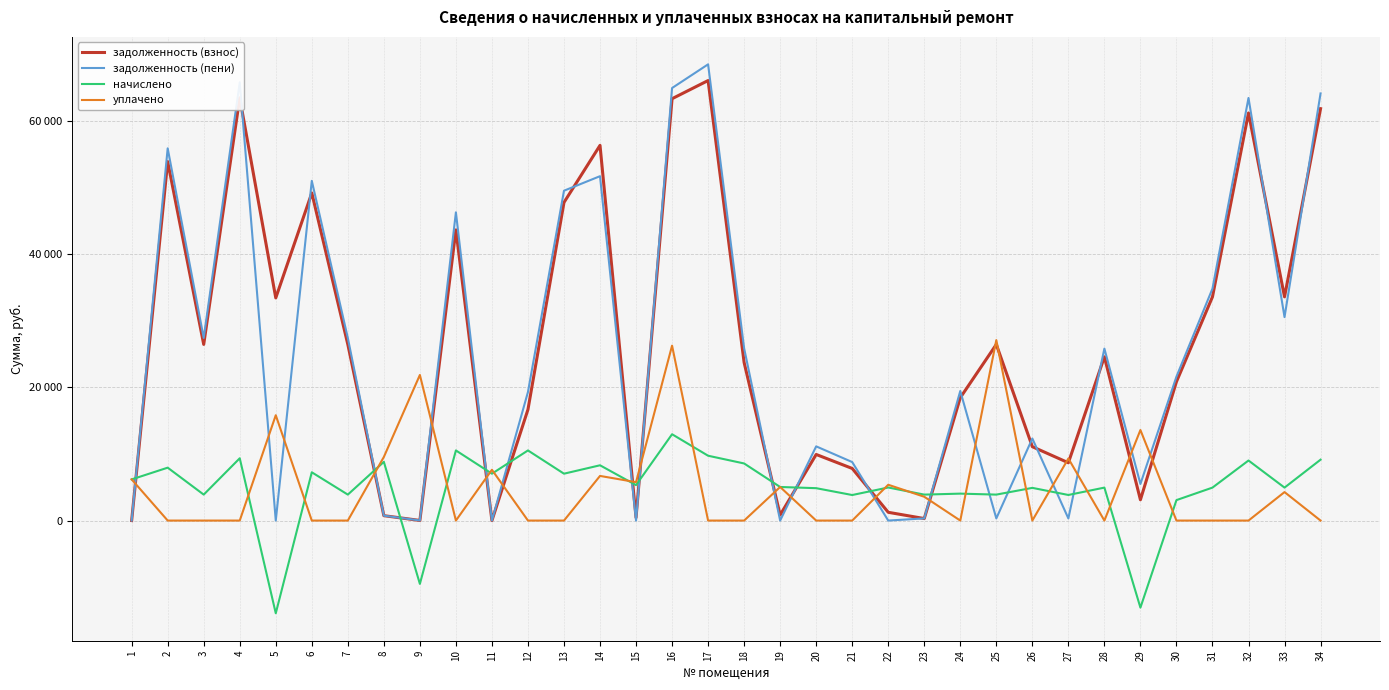

Reading left to right, transcribe all the data shown in this chart.

задолженность (взнос): 0.0	53943.8	26469.0	63525.6	33456.7	49232.3	26469.0	735.1	16.9	43681.2	0.0	16684.5	47803.0	56379.1	443.9	63388.6	66119.5	23746.8	838.7	9932.8	7831.6	1242.2	303.0	18458.8	26469.0	11100.0	8686.2	24603.3	3124.4	20857.6	33615.8	61249.3	33615.8	61894.3
задолженность (пени): 0.0	55930.8	27444.0	65865.6	0.0	51045.8	27444.0	736.2	16.9	46315.6	0.0	19319.0	49563.8	51747.9	0.0	64995.5	68555.0	25891.8	0.0	11149.6	8791.0	0.0	325.0	19470.9	325.0	12328.5	320.4	25841.5	5498.7	21625.9	34854.0	63505.4	30574.0	64181.6
начислено: 6185.4	7948.2	3900.0	9360.0	-13931.0	7254.0	3900.0	8821.8	-9515.3	10537.8	7043.4	10537.8	7043.4	8307.0	5327.4	12971.4	9742.2	8580.0	5046.6	4867.2	3837.6	4968.6	3900.0	4048.2	3900.0	4914.0	3845.4	4953.0	-13082.2	3073.2	4953.0	9024.6	4953.0	9149.4
уплачено: 6187.1	0.0	0.0	0.0	15828.6	0.0	0.0	9555.9	21878.6	0.0	7630.4	0.0	0.0	6707.9	5771.4	26283.2	0.0	0.0	5045.1	0.0	0.0	5381.0	3579.7	0.0	27119.0	0.0	9327.1	0.0	13604.9	0.0	0.0	0.0	4280.0	0.0